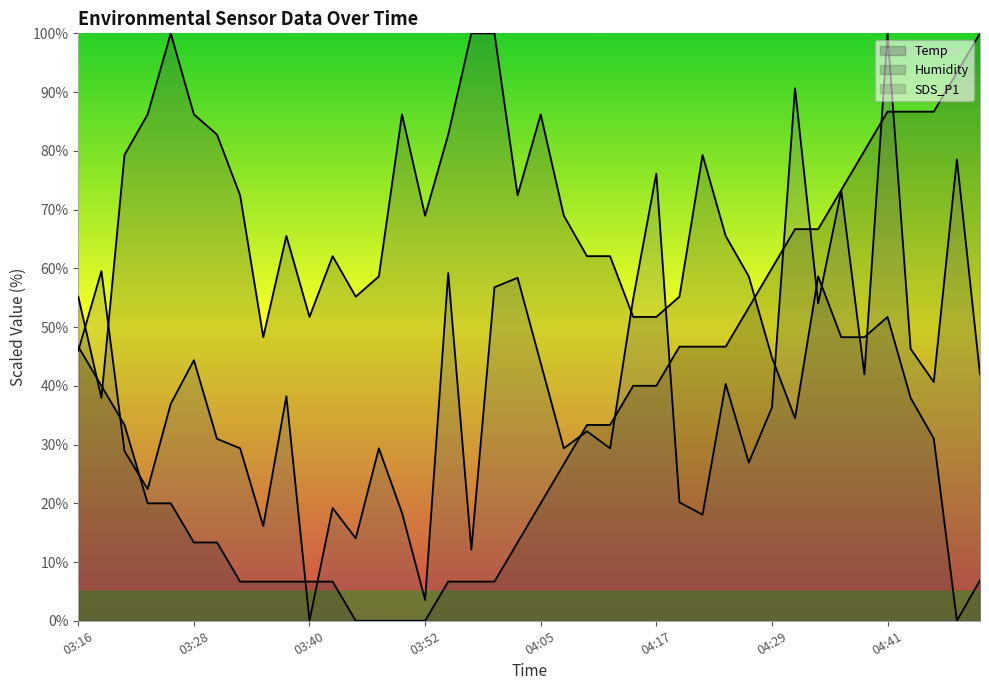

At which category does SDS_P1 reach its first local peak?

03:18